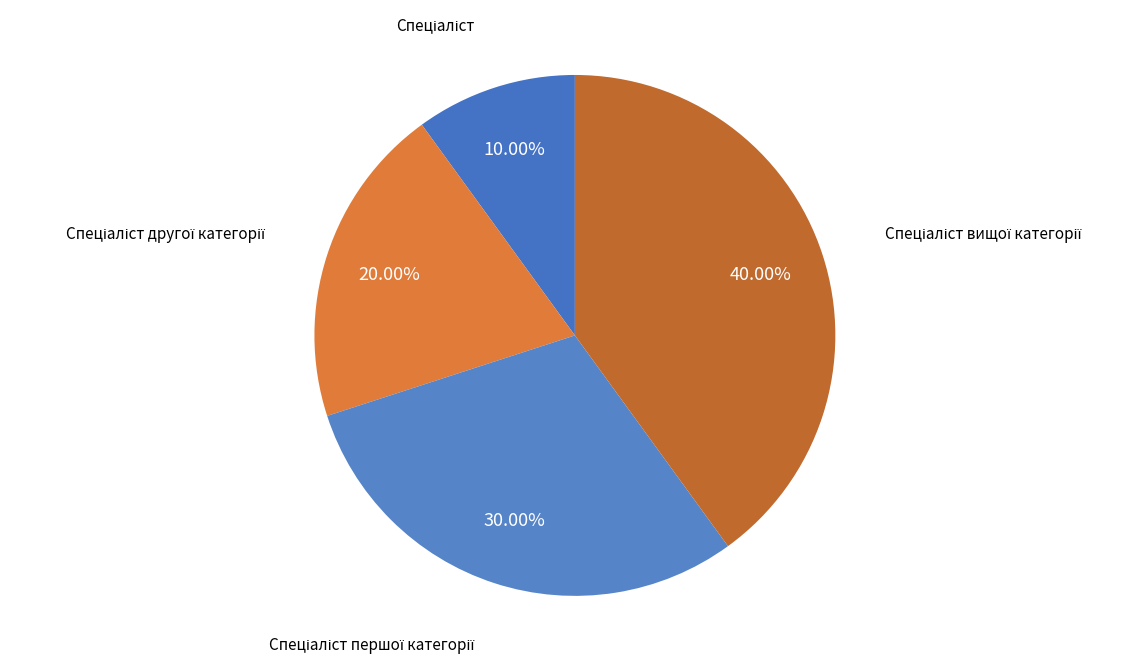

Does any single category account for the majority?

No